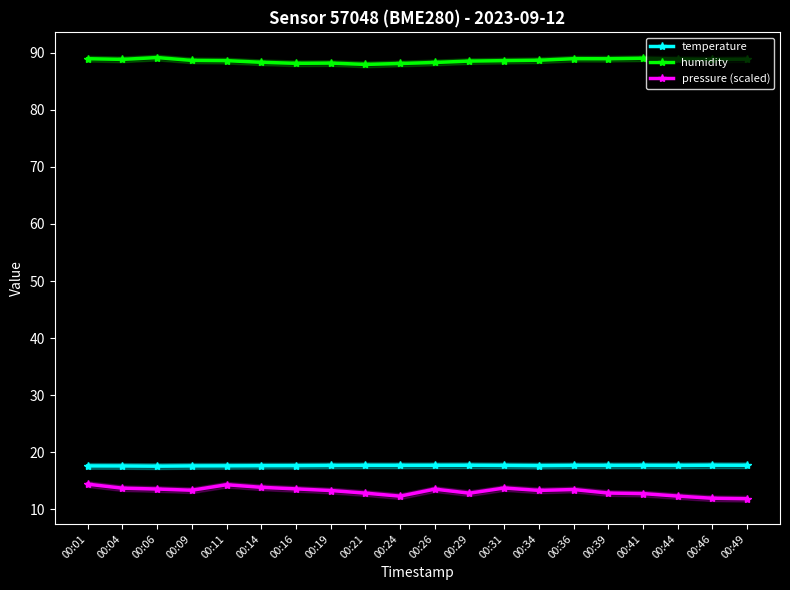

At which label is pressure (scaled) closest to 13?

00:39